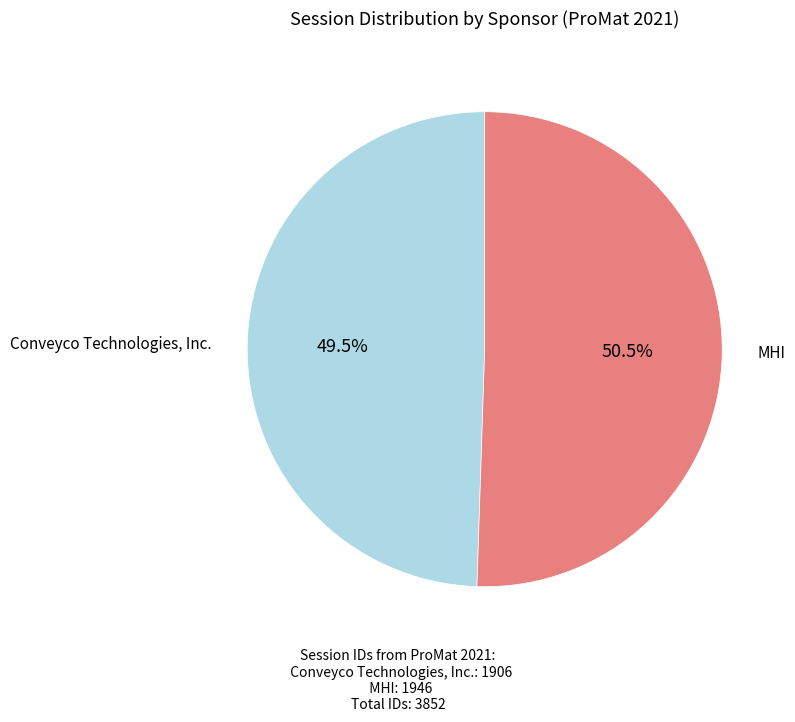

Rank the categories by value from lowest to highest.

Conveyco Technologies, Inc., MHI